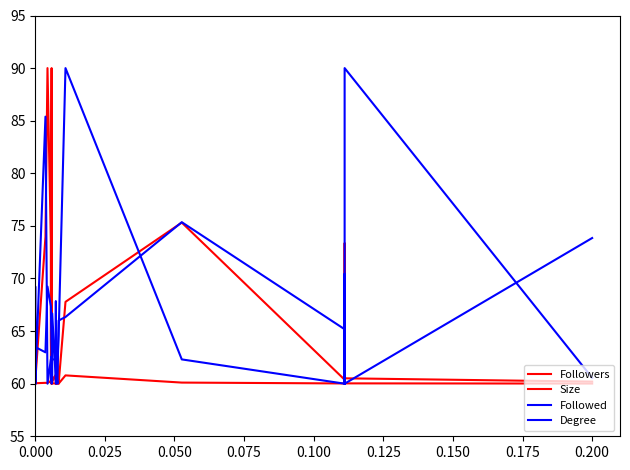

Is it true that Size equals 37.1 at 12?

False